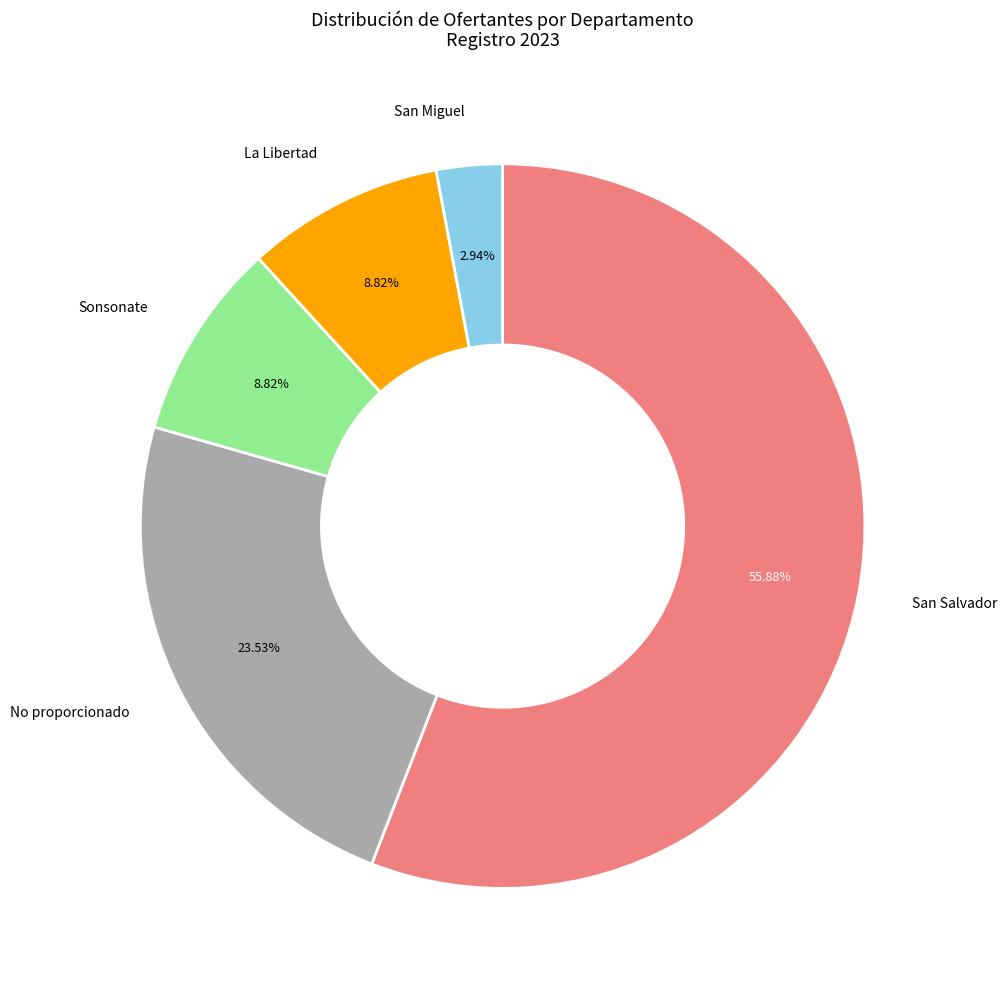

Is there a majority slice in this chart?

Yes